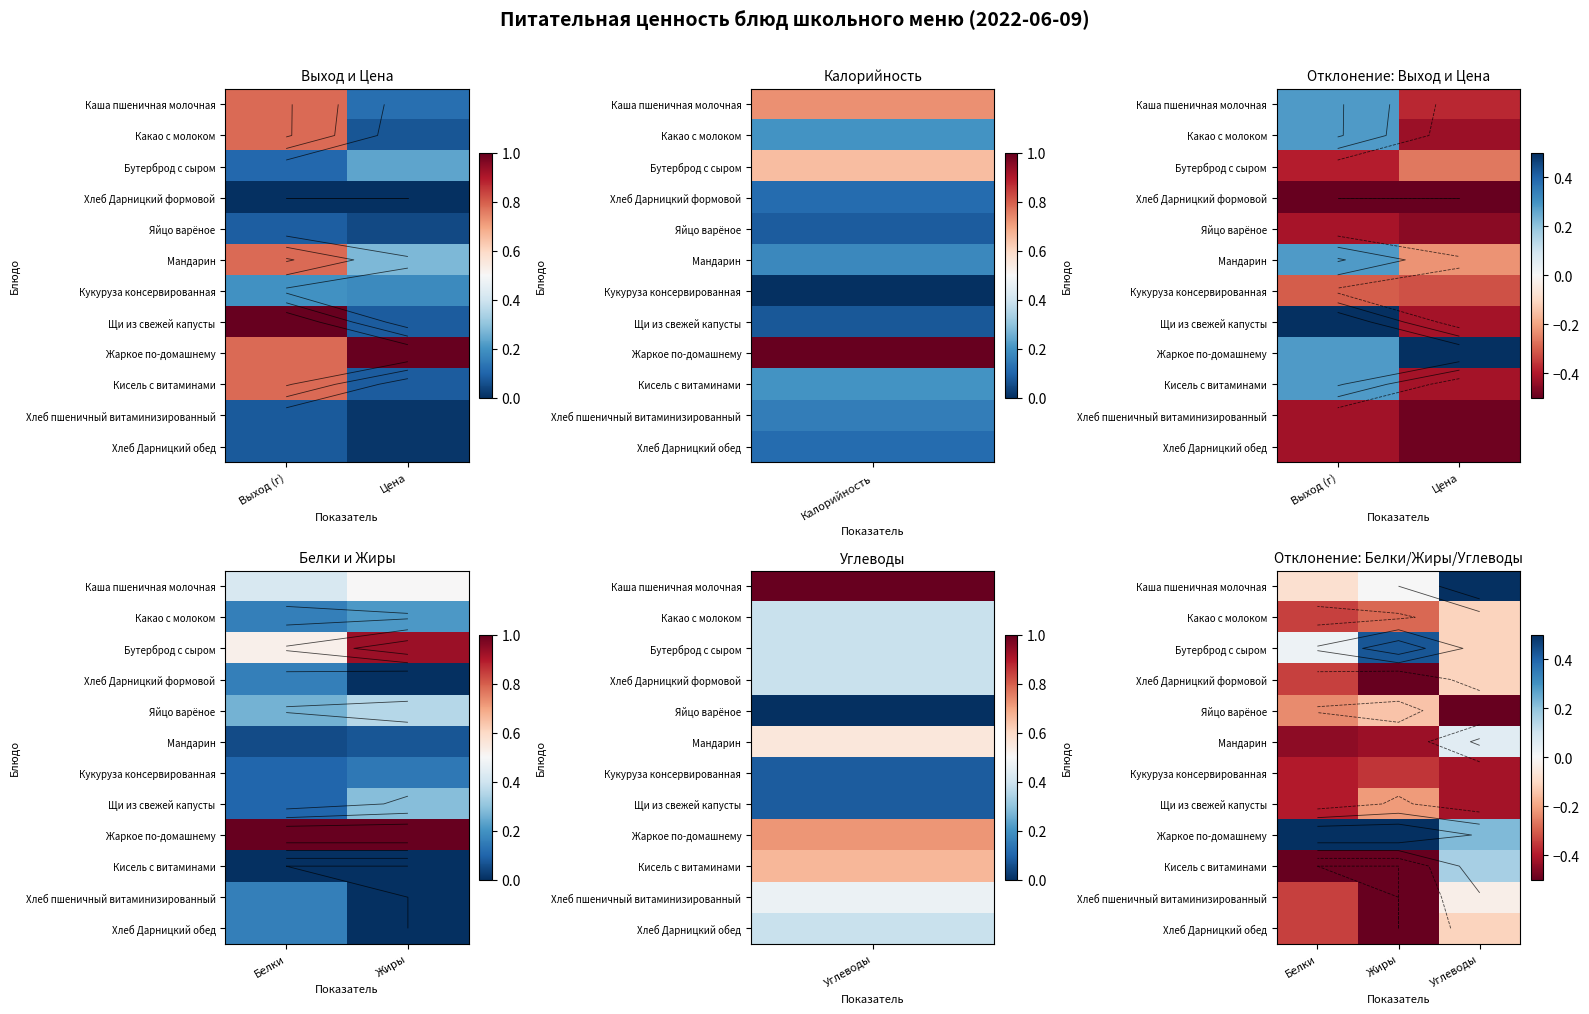

Read the Хлеб Дарницкий обед value at Углеводы.

-0.1